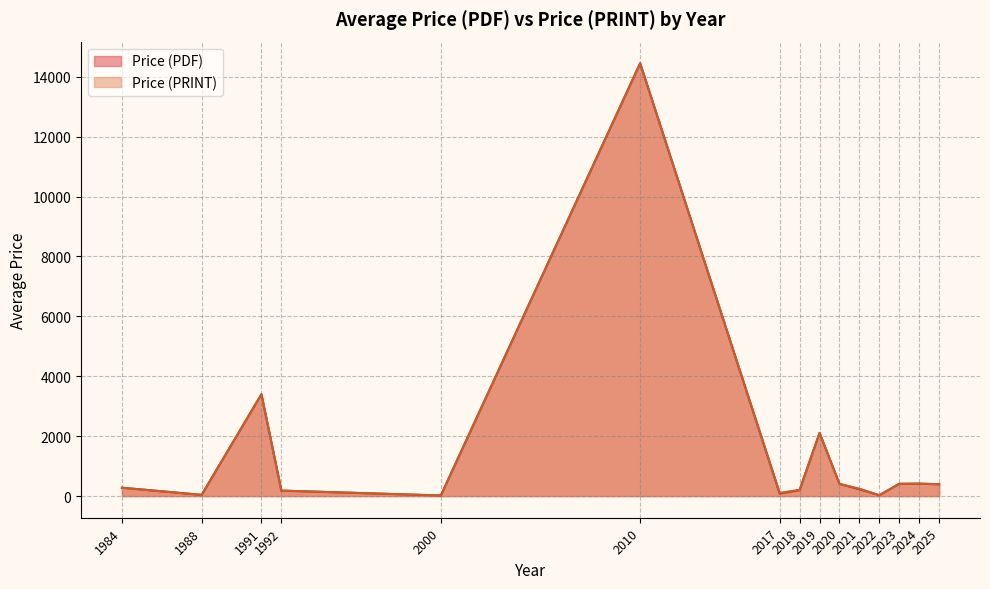

What are all the series names shown in the legend?

Price (PDF), Price (PRINT)